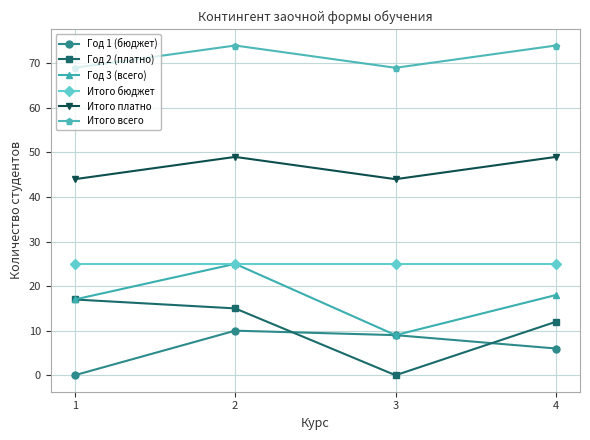

List the labels in order of Год 2 (платно) value, smallest first.

3, 4, 2, 1